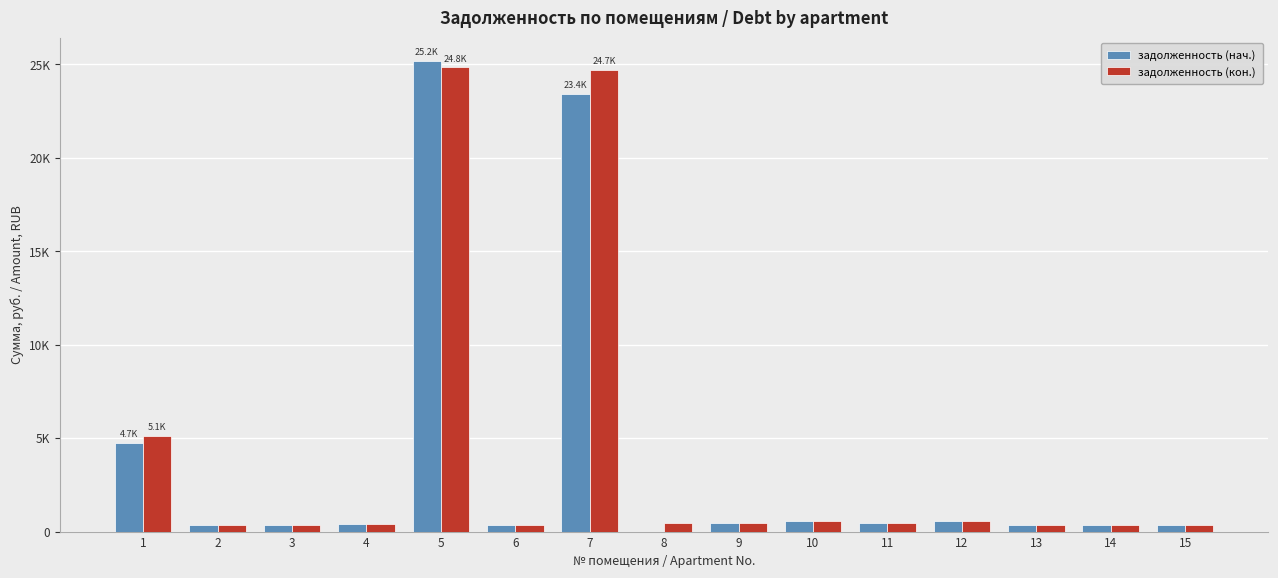

Rank the series by their maximum value, from lowest to highest.

задолженность (кон.), задолженность (нач.)